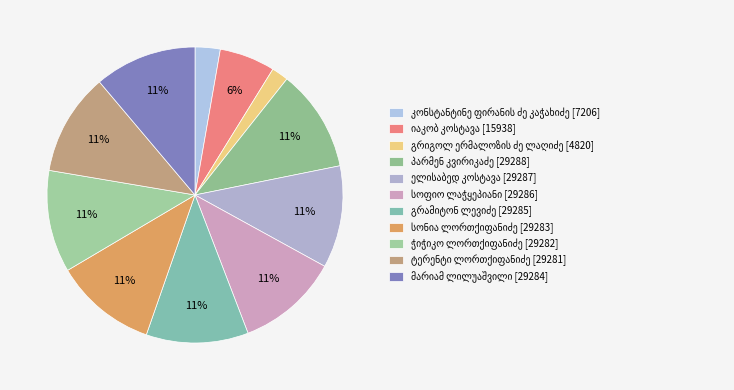

Count the number of slices in the pie.

11